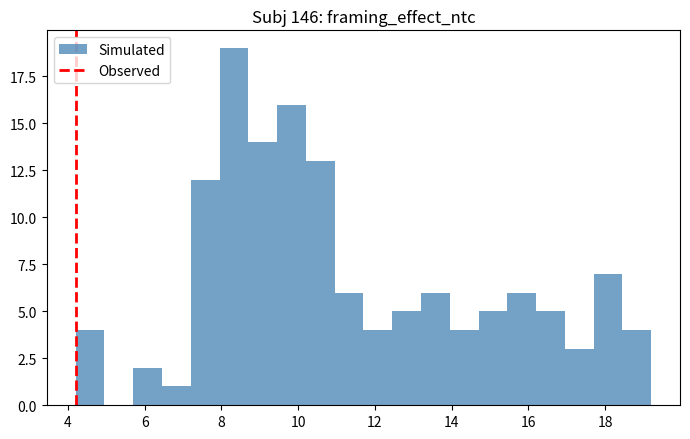

Around what value on the x-axis is the tallest bar? Give the approximate position of its centre, as read against the axis.

8.4